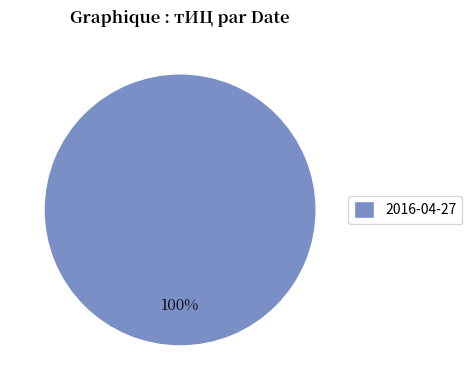

Rank the categories by value from highest to lowest.

2016-04-27